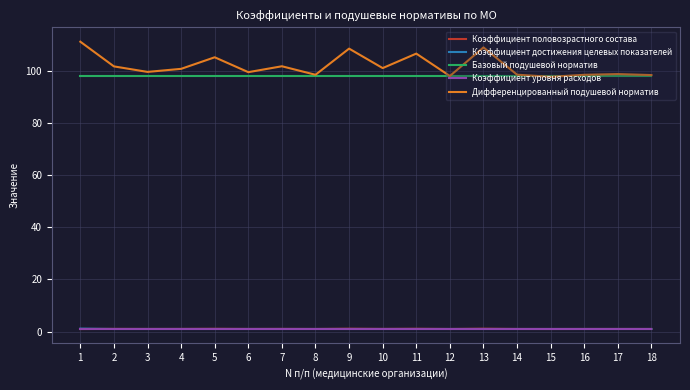

Between 5 and 12, which series saw the biggest shift?

Дифференцированный подушевой норматив